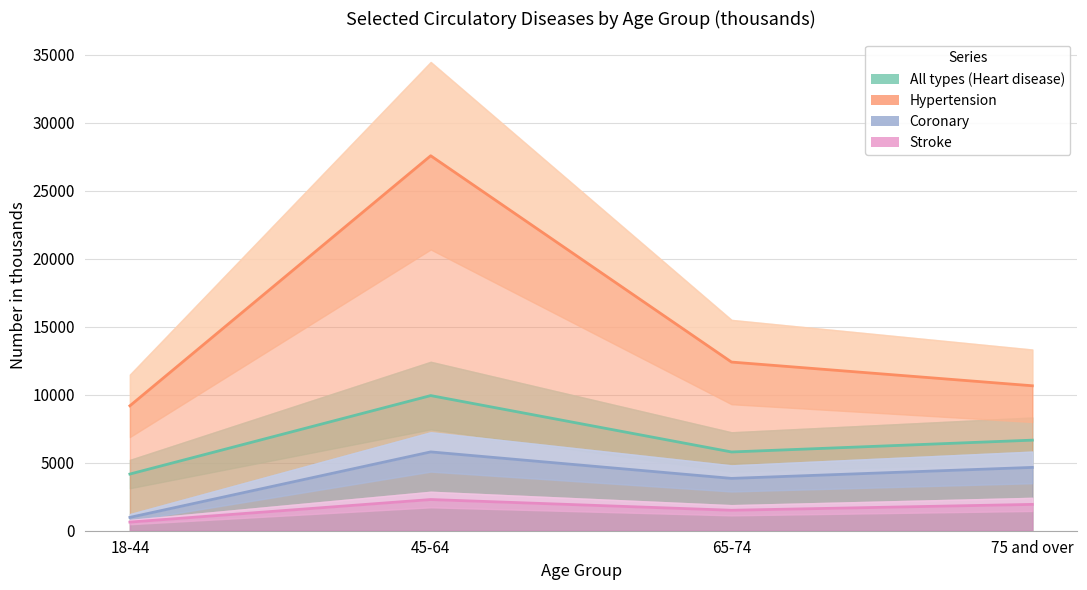

Is it true that All types (Heart disease) equals 5898 at 45-64?

False